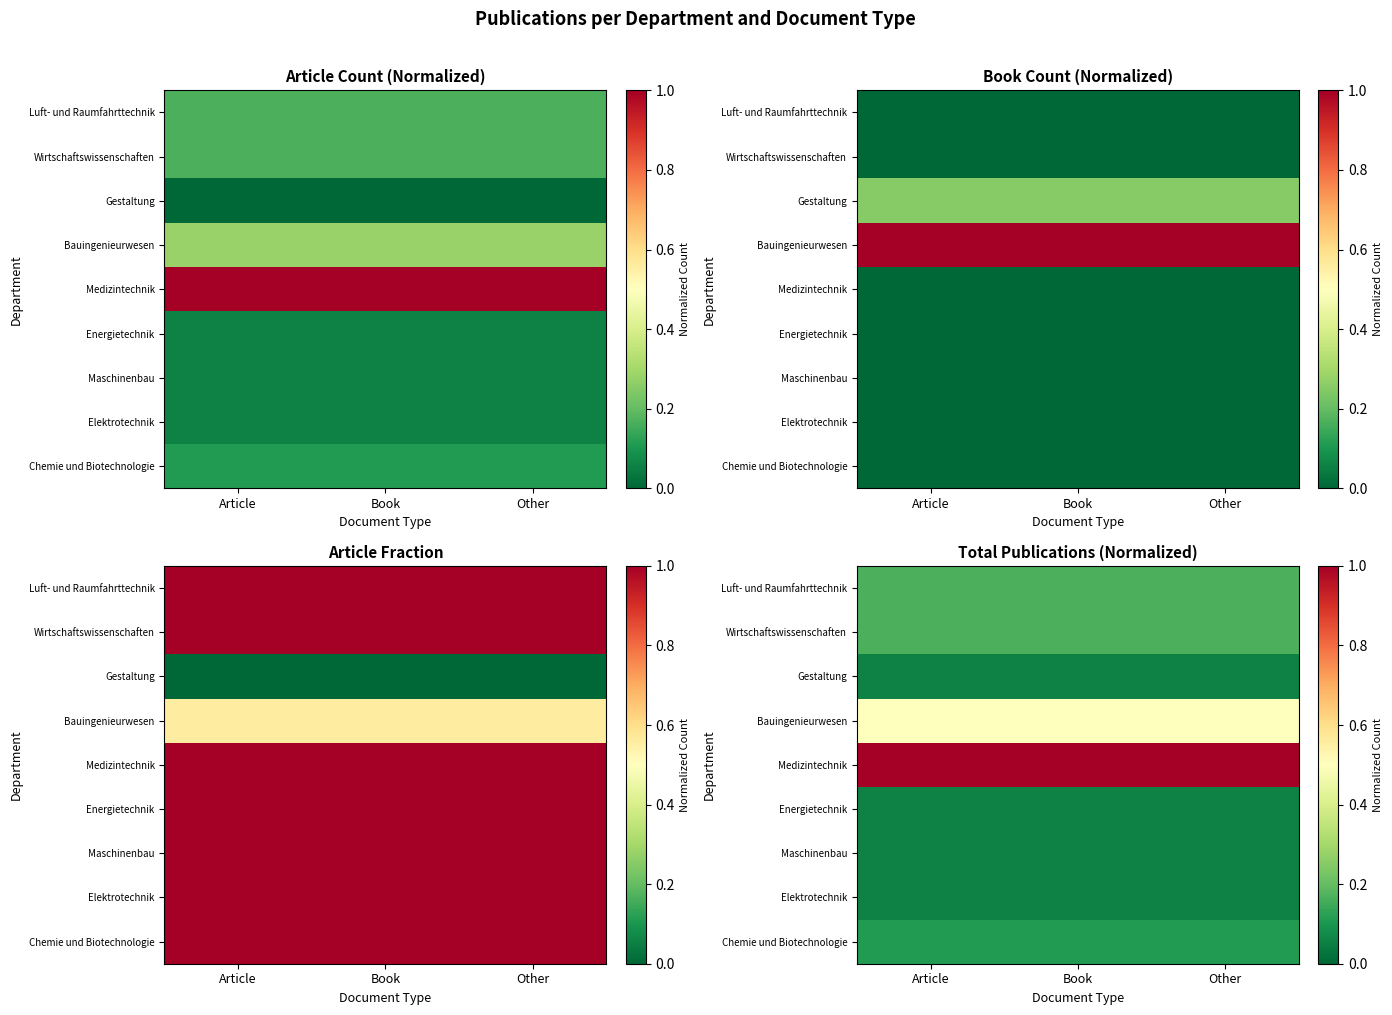

What value does the Bauingenieurwesen series have at Book?

0.5